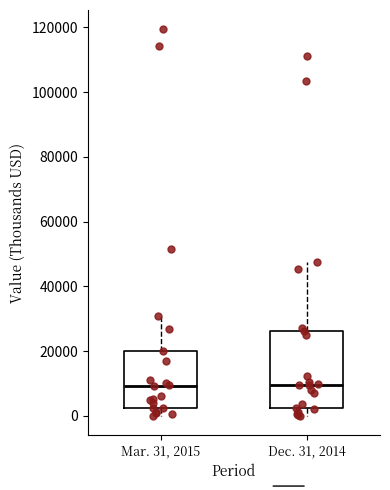

Reading left to right, transcribe this box plot: for each box, give where its median line is, the range the box spans, and where its two whiskers end, as read against the y-axis. The values are not printed on the chart, so give them approximately, as read against the axis.

Mar. 31, 2015: median 10000, box 2000 to 20000, whiskers 0 to 30000
Dec. 31, 2014: median 10000, box 2000 to 26000, whiskers 0 to 48000